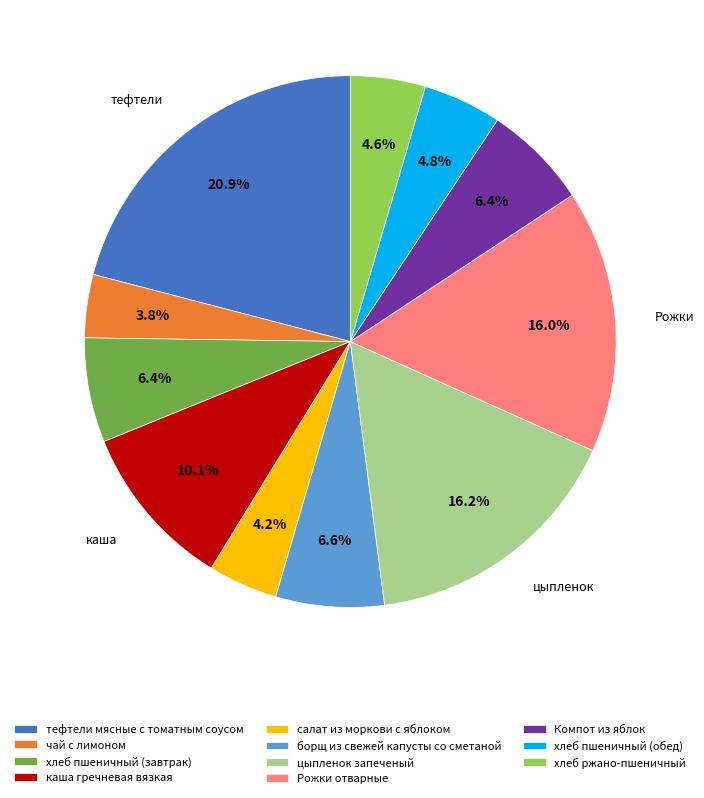

To the nearest percent, what is the combined percentage of каша гречневая вязкая and чай с лимоном?

14%